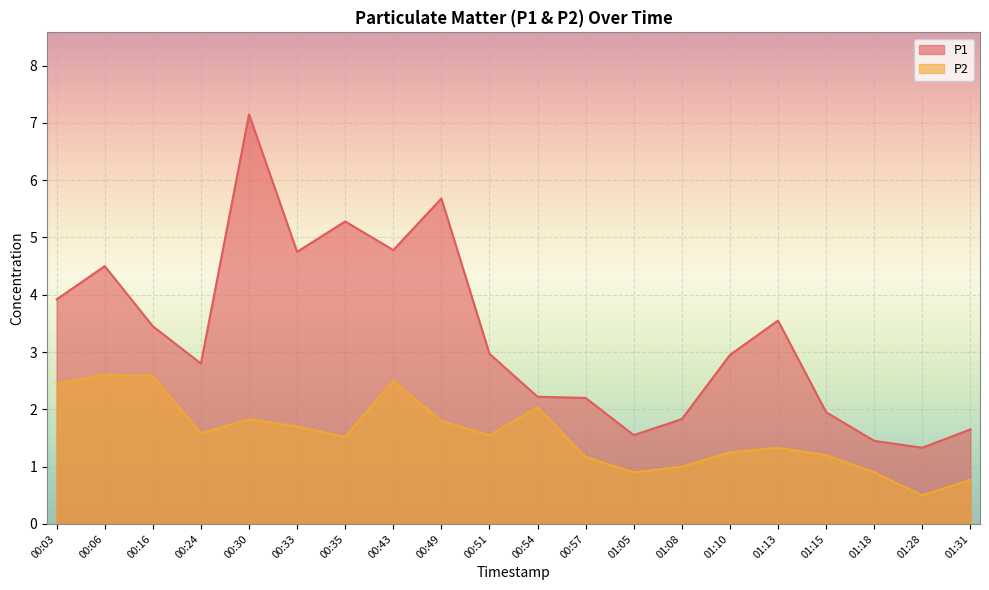

Which category has the highest value across all series?

00:30